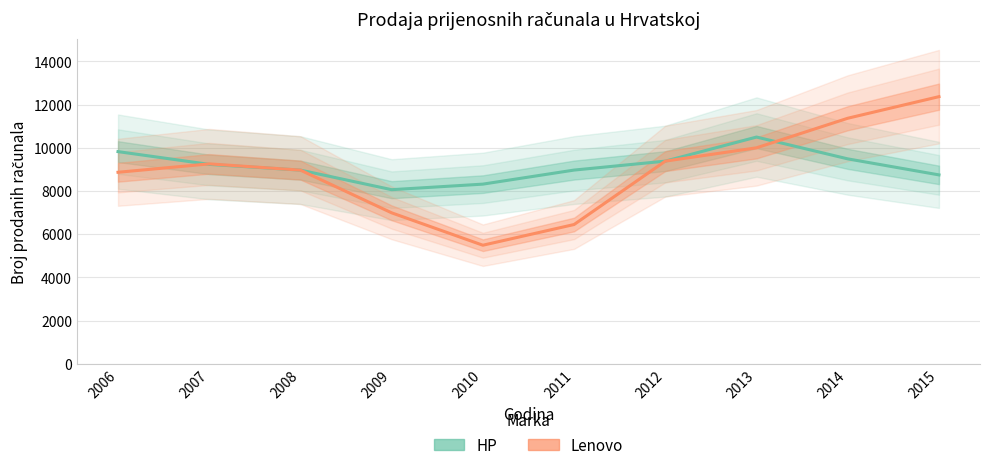

Reading left to right, transcribe all the data shown in this chart.

HP: 2006=9824	2007=9233	2008=8967	2009=8061	2010=8318	2011=8969	2012=9383	2013=10498	2014=9488	2015=8746
Lenovo: 2006=8867	2007=9256	2008=8967	2009=6989	2010=5489	2011=6448	2012=9383	2013=10000	2014=11369	2015=12369